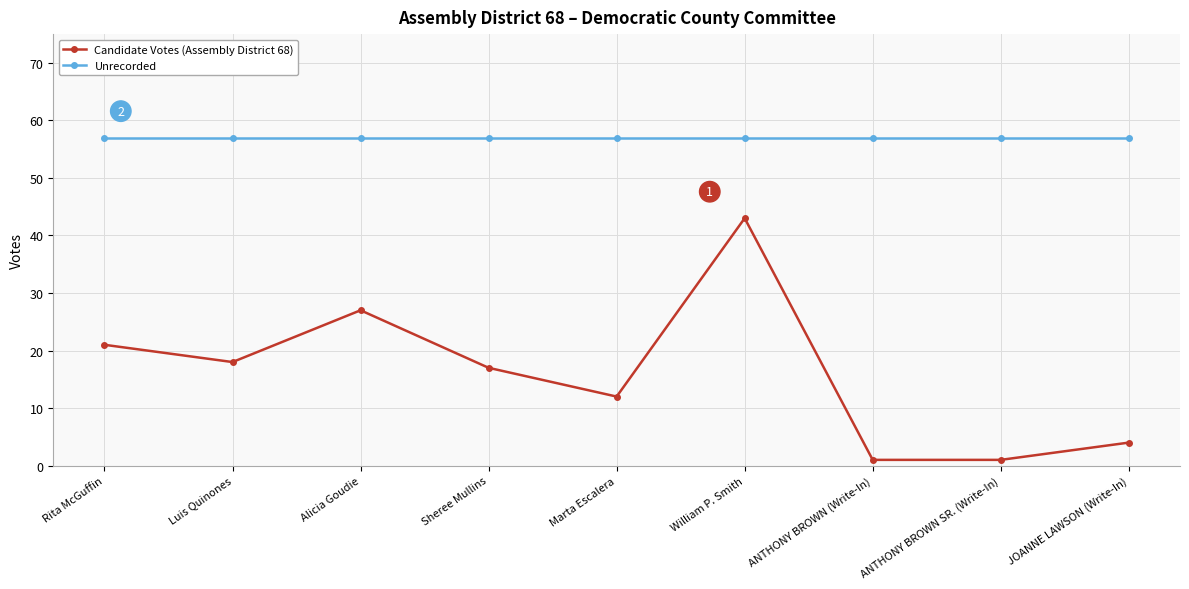

What is the highest value of the Unrecorded series?

57